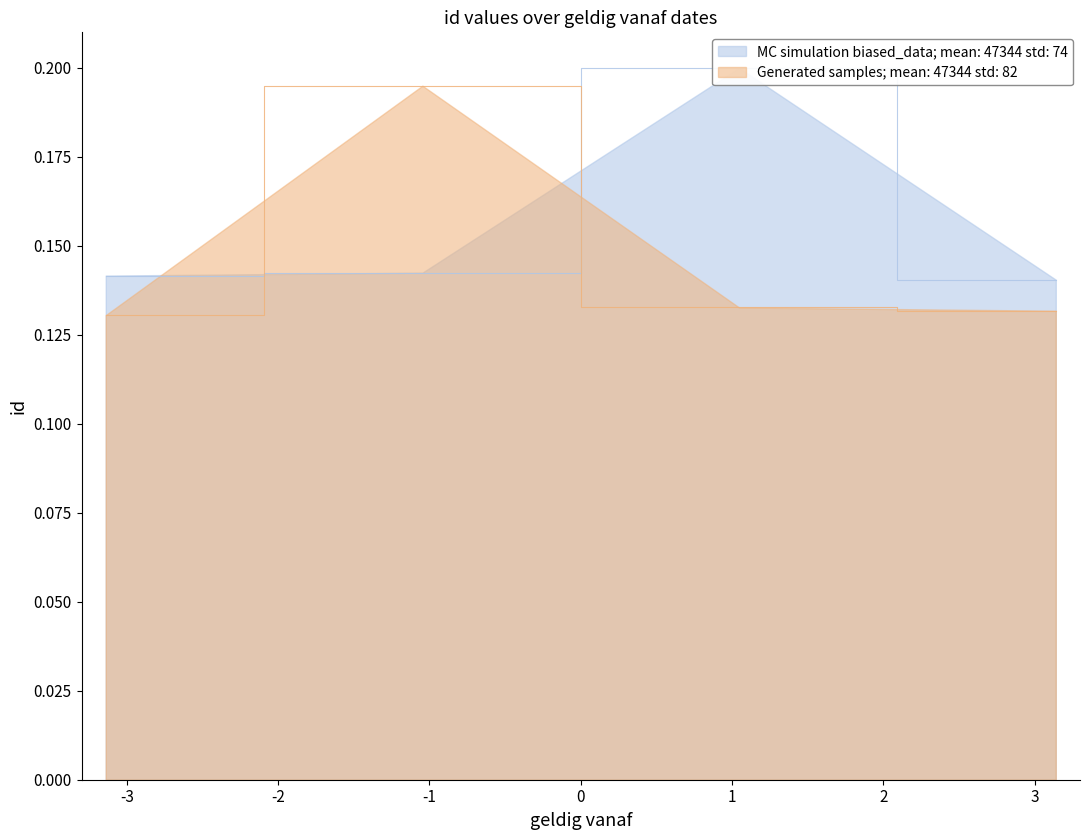

What is the change in value from 1967-09-11 to 1976-10-15?

+0.1